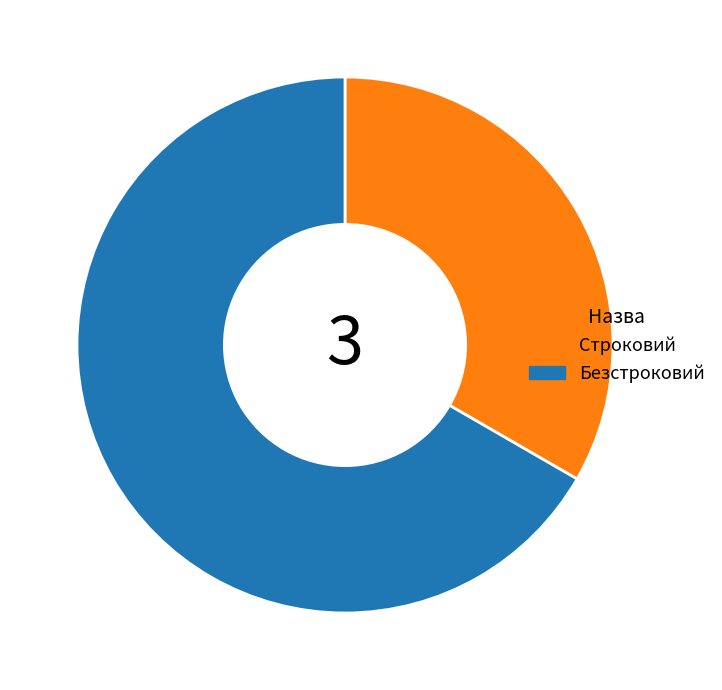

Which category has the smallest portion of the pie?

Строковий